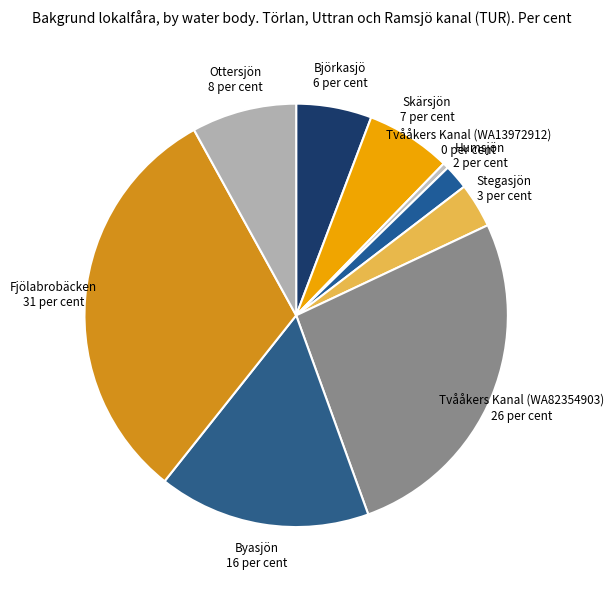

Is the sum of Humsjön 2 per cent and Fjölabrobäcken 31 per cent greater than half?

No